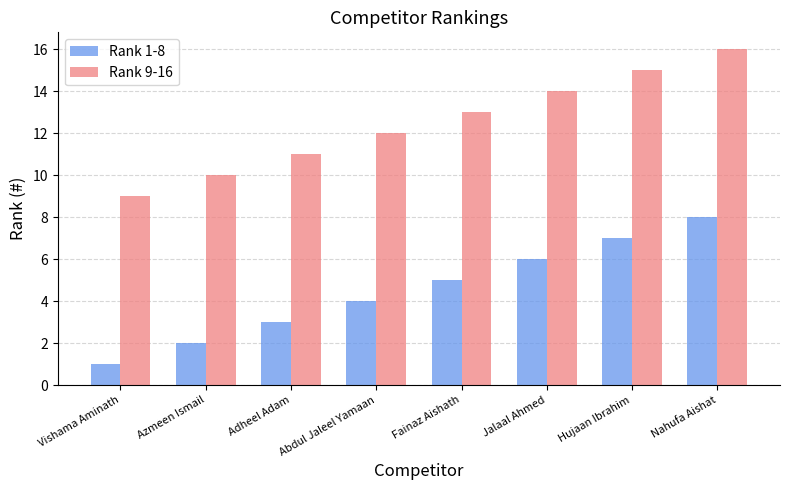

The value of Rank 1-8 at Abdul Jaleel Yamaan is 4. True or false?

True